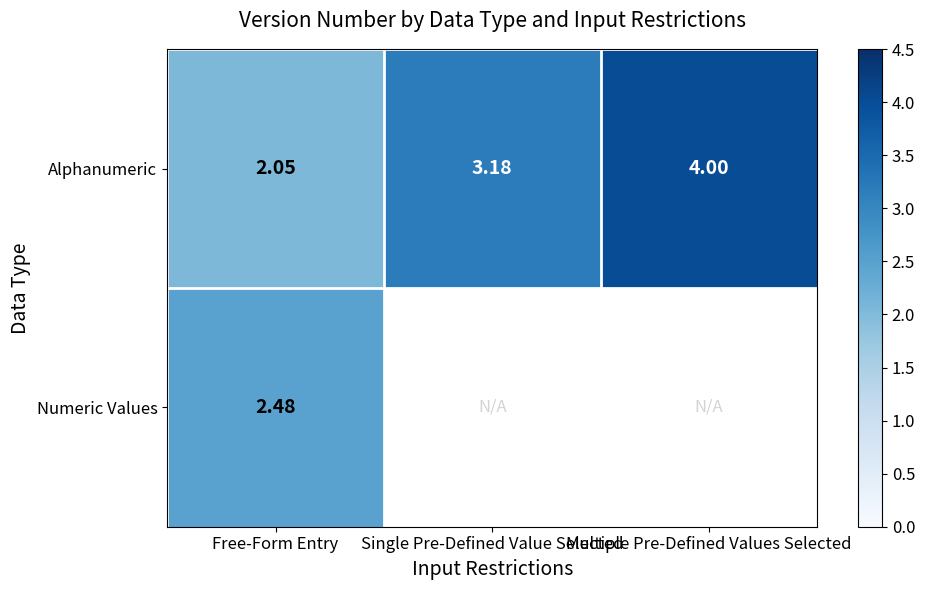

At Free-Form Entry, list the series in order from smallest to largest.

Alphanumeric, Numeric Values